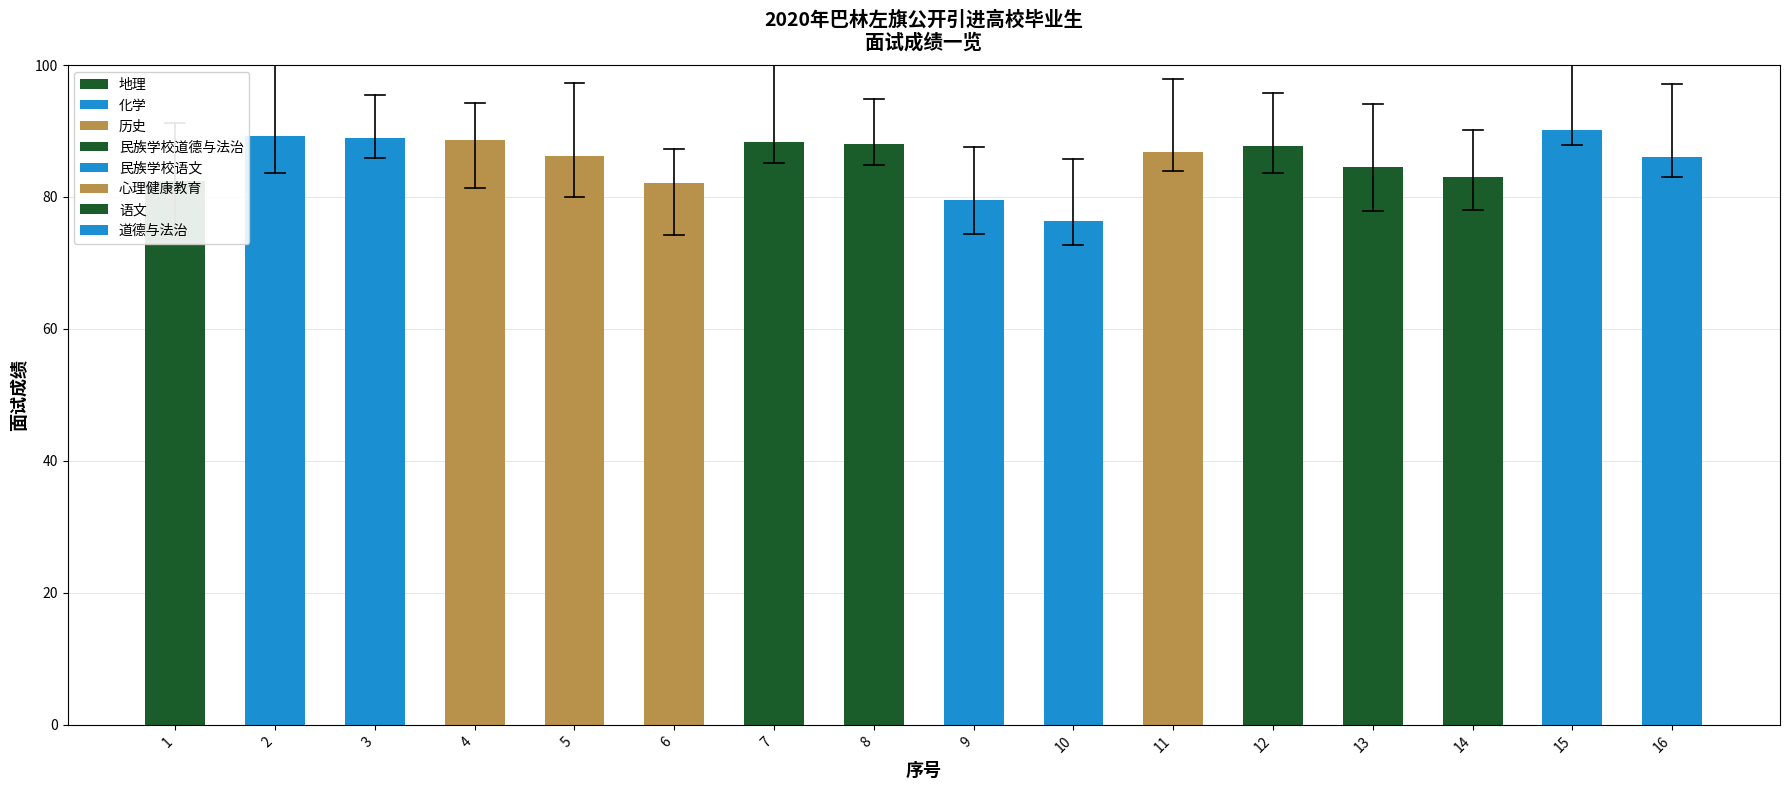

What is the change in value from 7 to 14?

-5.3